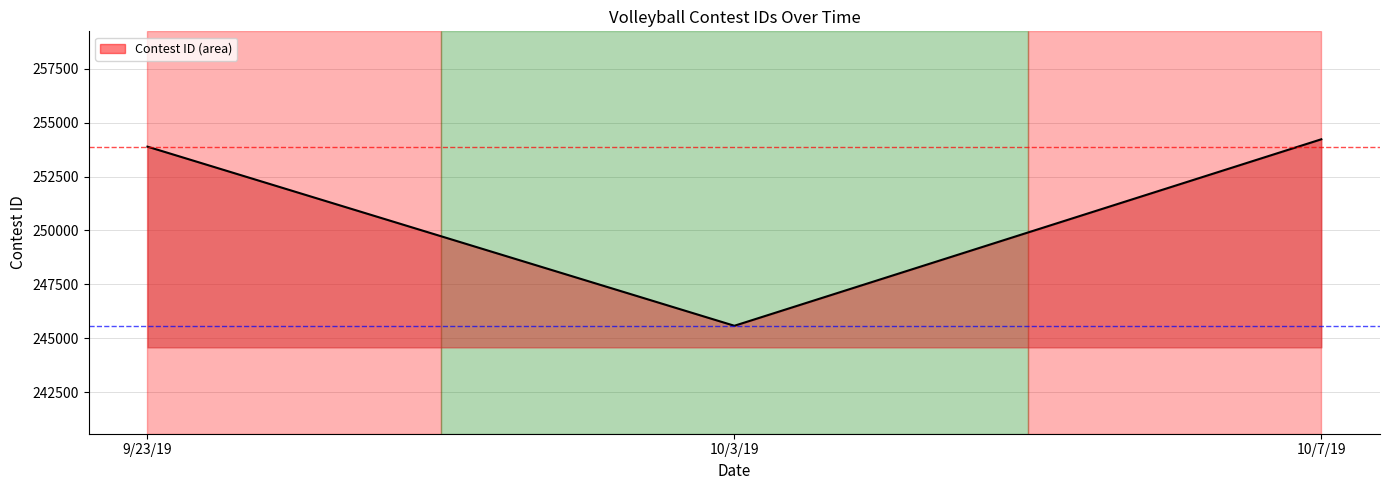

True or false: the data shows 245587 at 10/3/19.

True